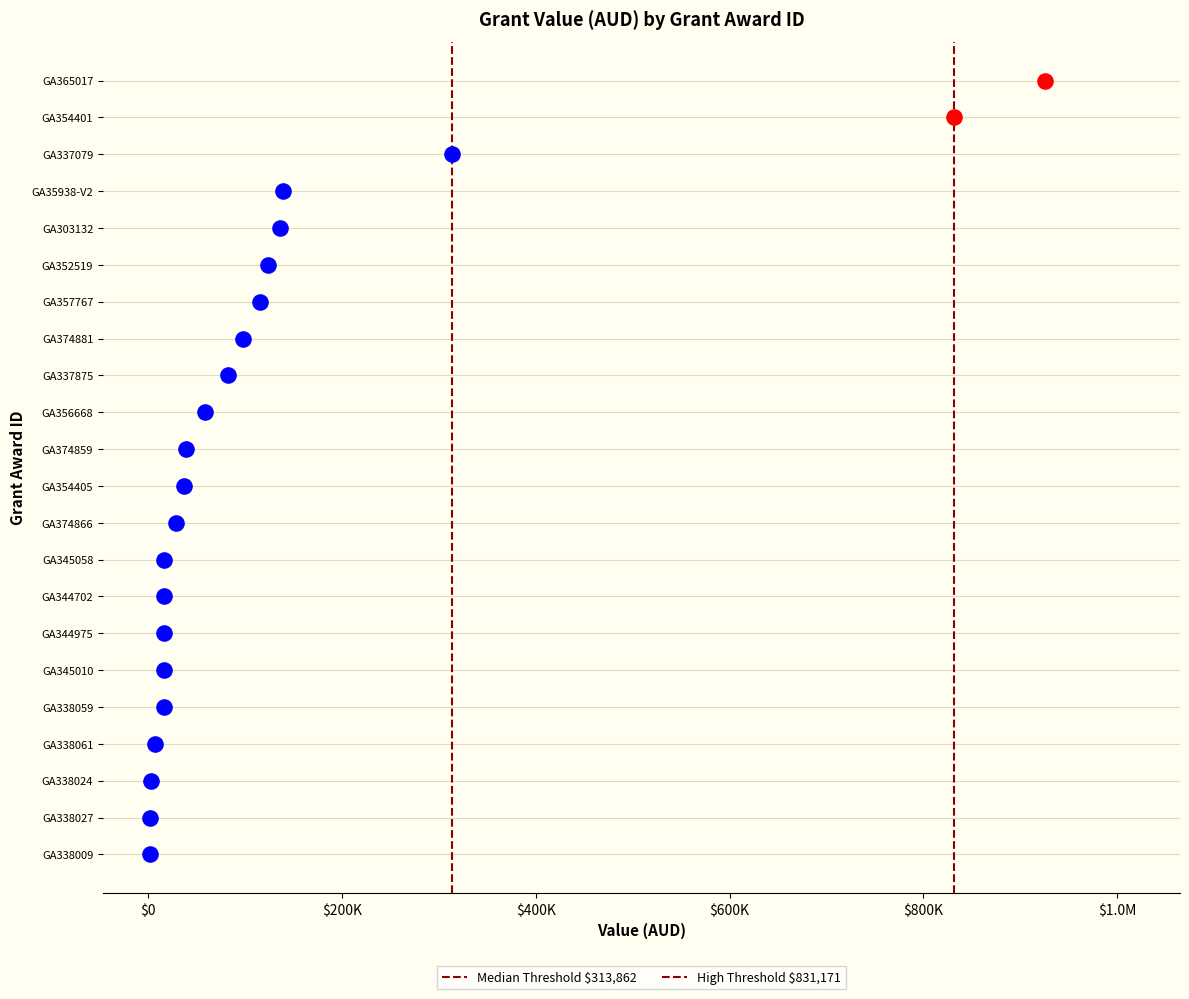

Is the value of Median Value $313,862 at $-200000 greater than the value of Large Value $831,171 at $-200000?

No